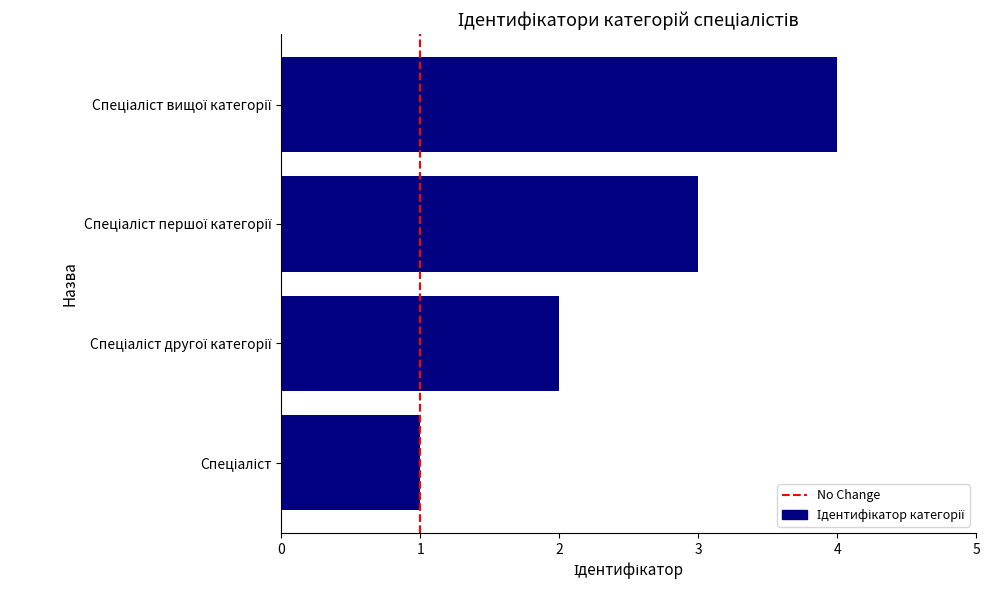

What is the maximum value shown in the chart?

4